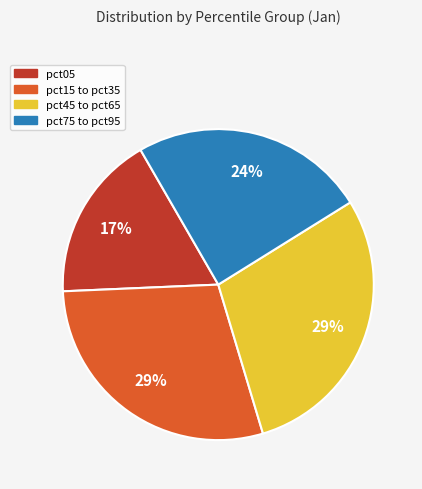

To the nearest percent, what is the average slice percentage?

25%